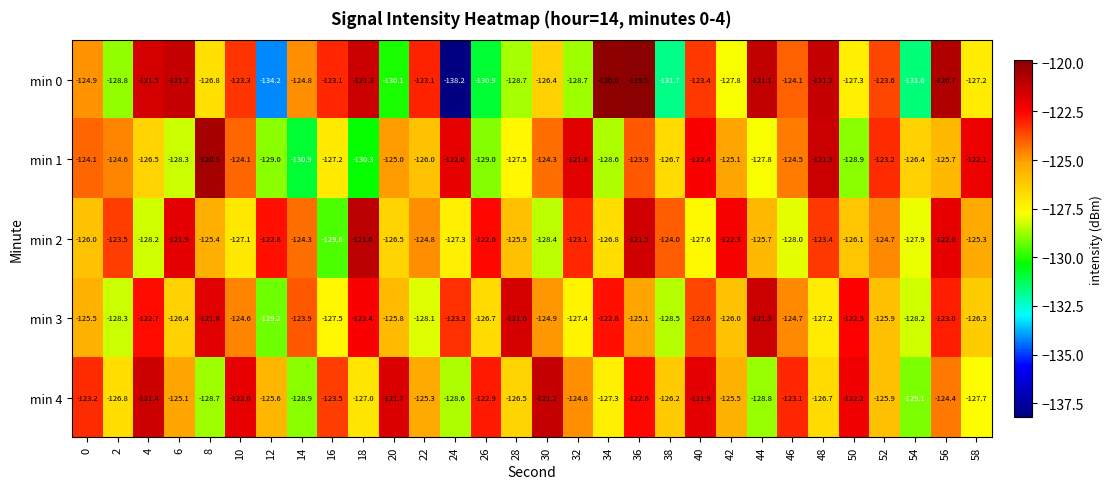

Which category has the lowest value across all series?

24